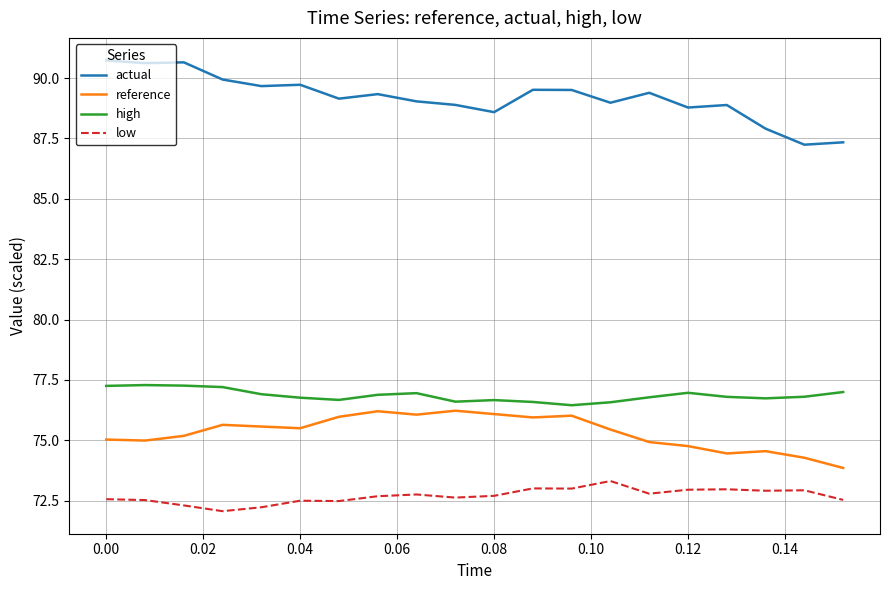

Which series has the largest range (max minus min)?

actual